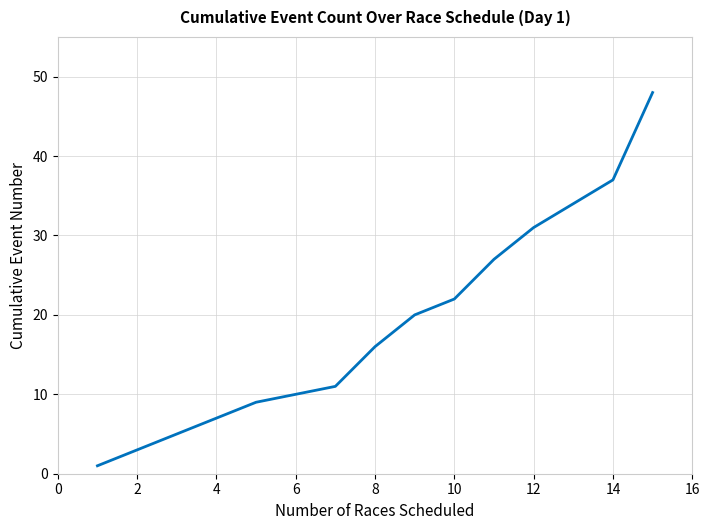

What is the difference between the maximum and minimum values?

47